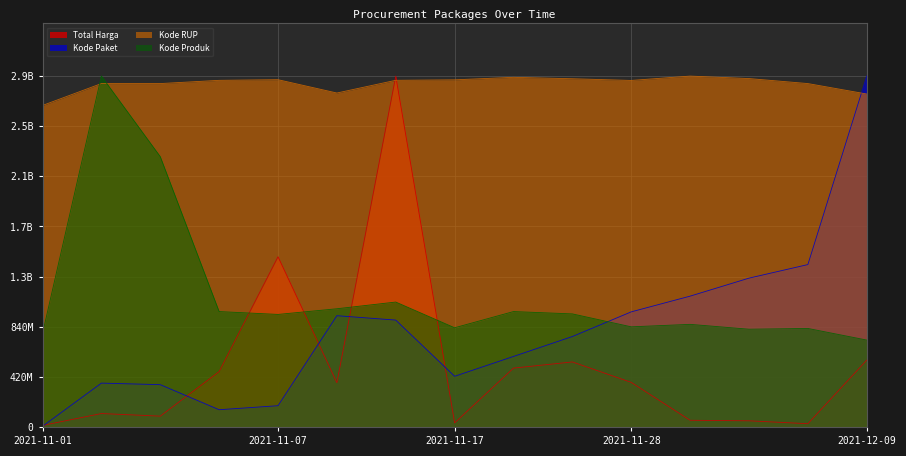

What is the difference between the Kode Produk values at 2021-11-08 and 2021-11-11?

56123064.7